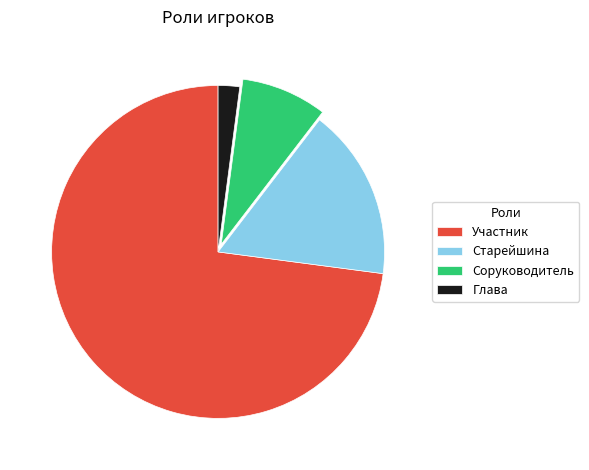

Is it true that Участник is 73% of the pie?

True